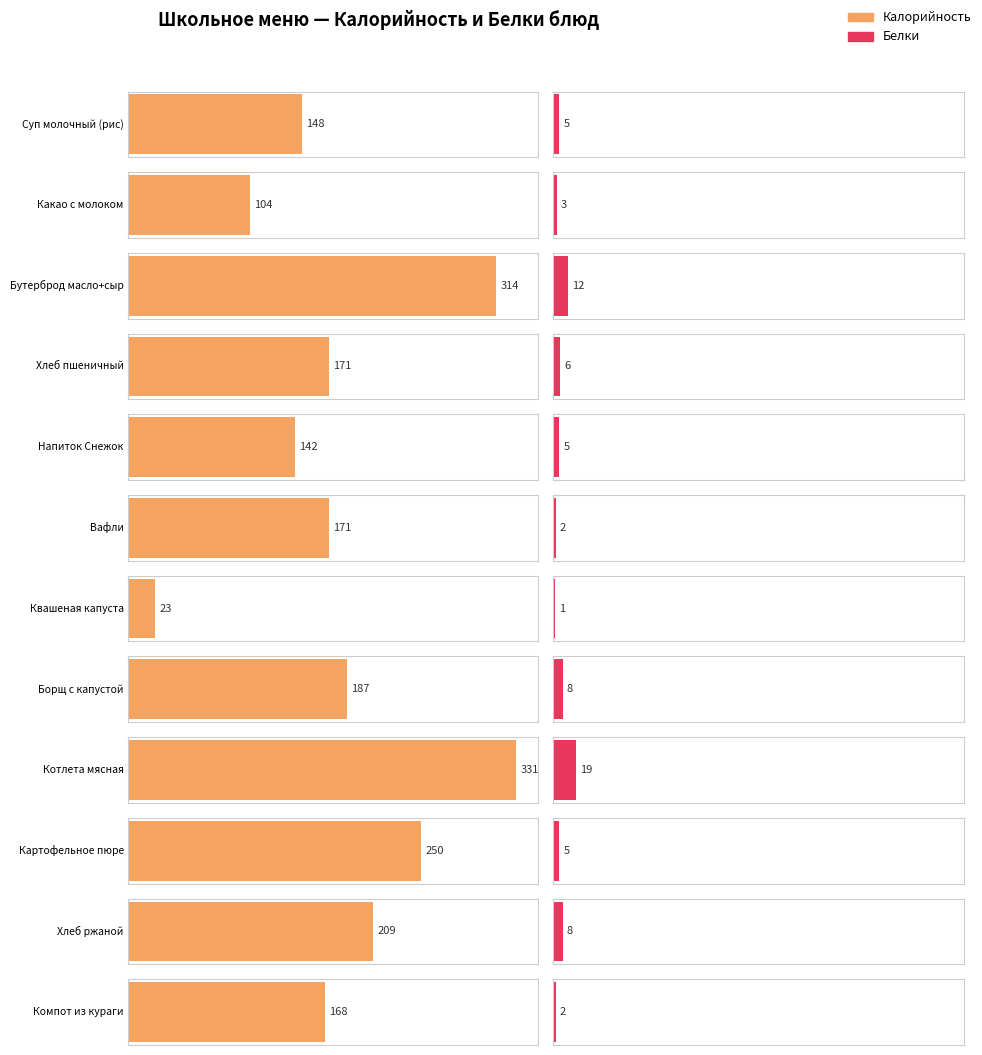

Does the chart contain any negative values?

No